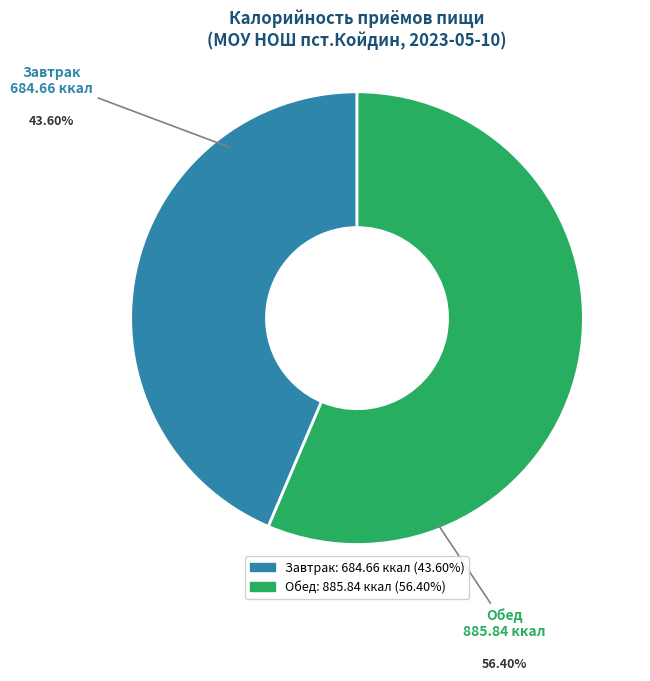

Which slice is the smallest?

Завтрак